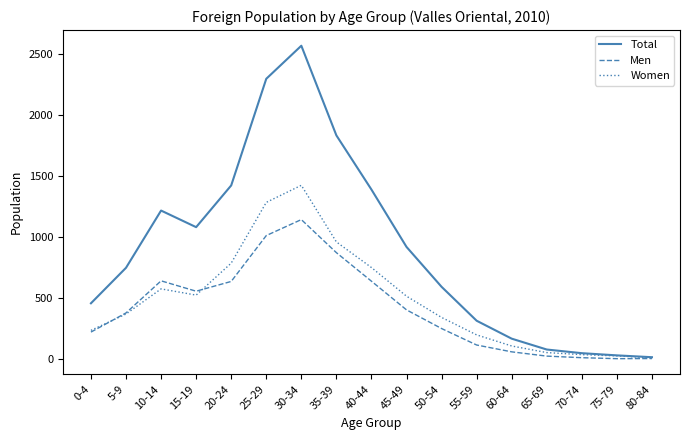

How many lines are shown in the chart?

3